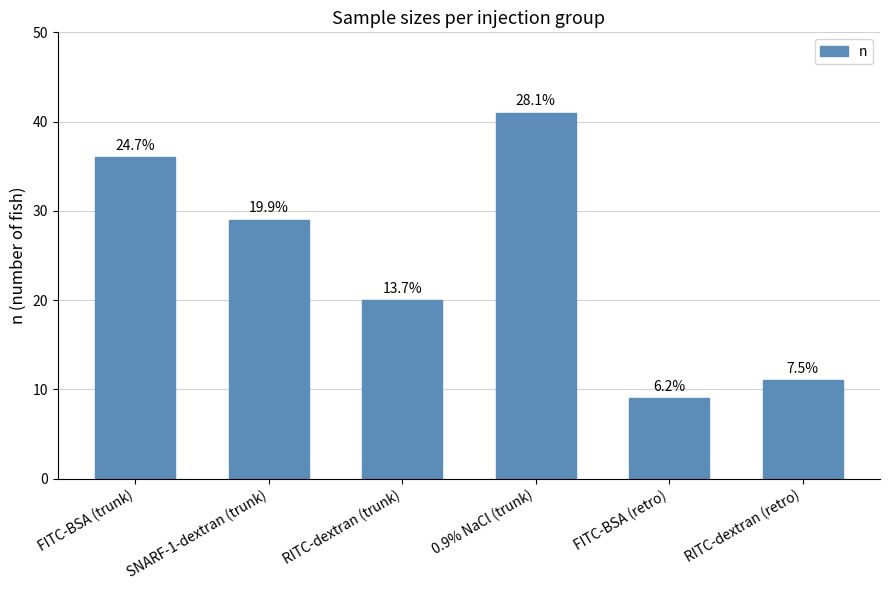

How many bars are there in total?

6